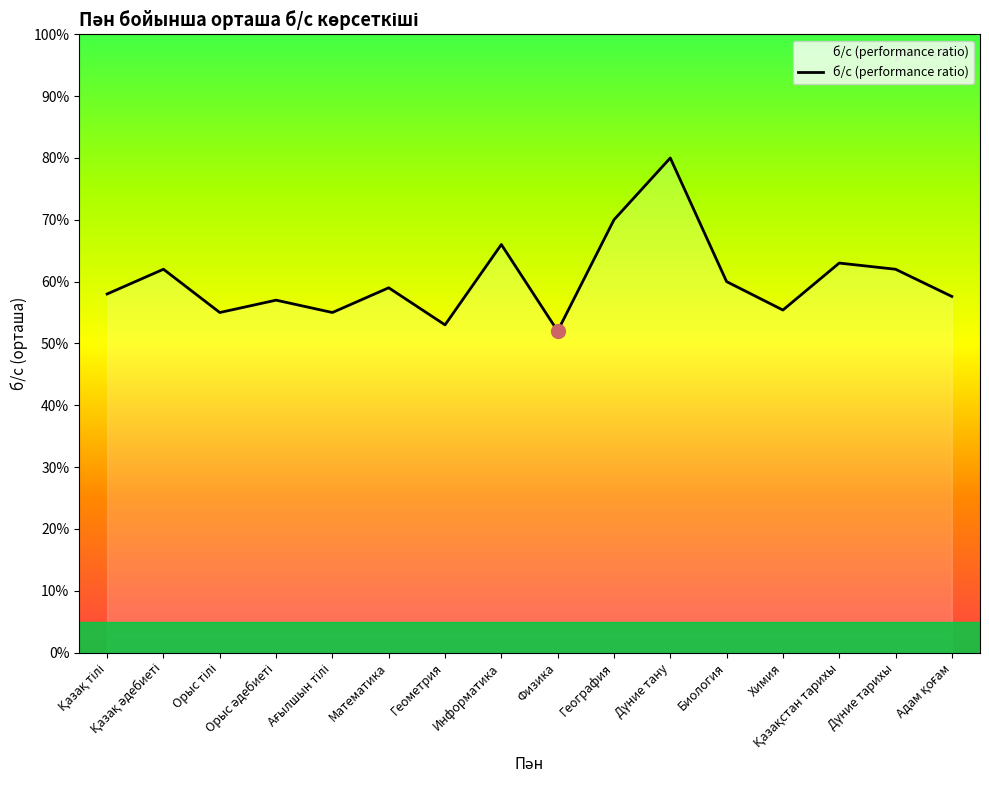

Does the chart have visible grid lines?

No